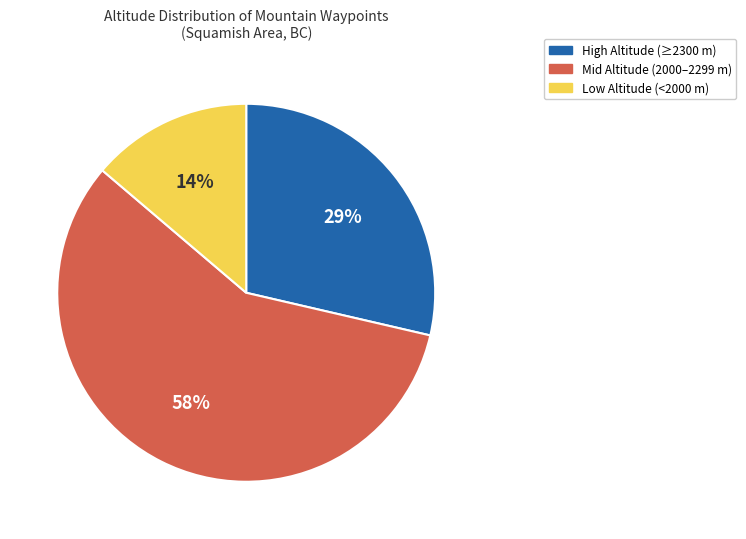

To the nearest percent, what is the average slice percentage?

33%